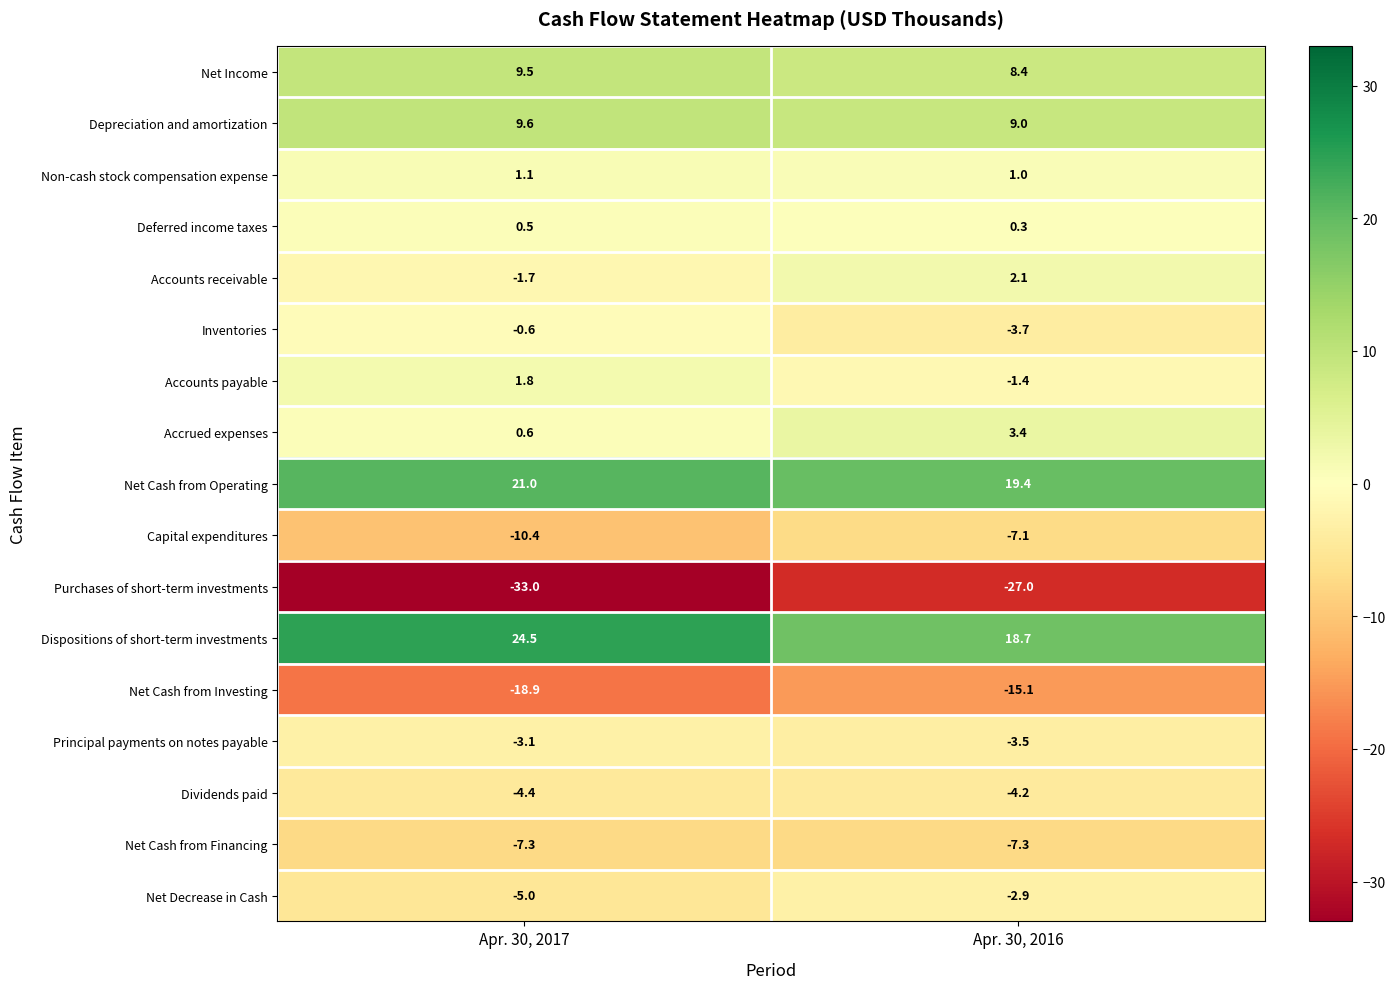

What is the approximate value of Dividends paid at Apr. 30, 2016?

-4.2